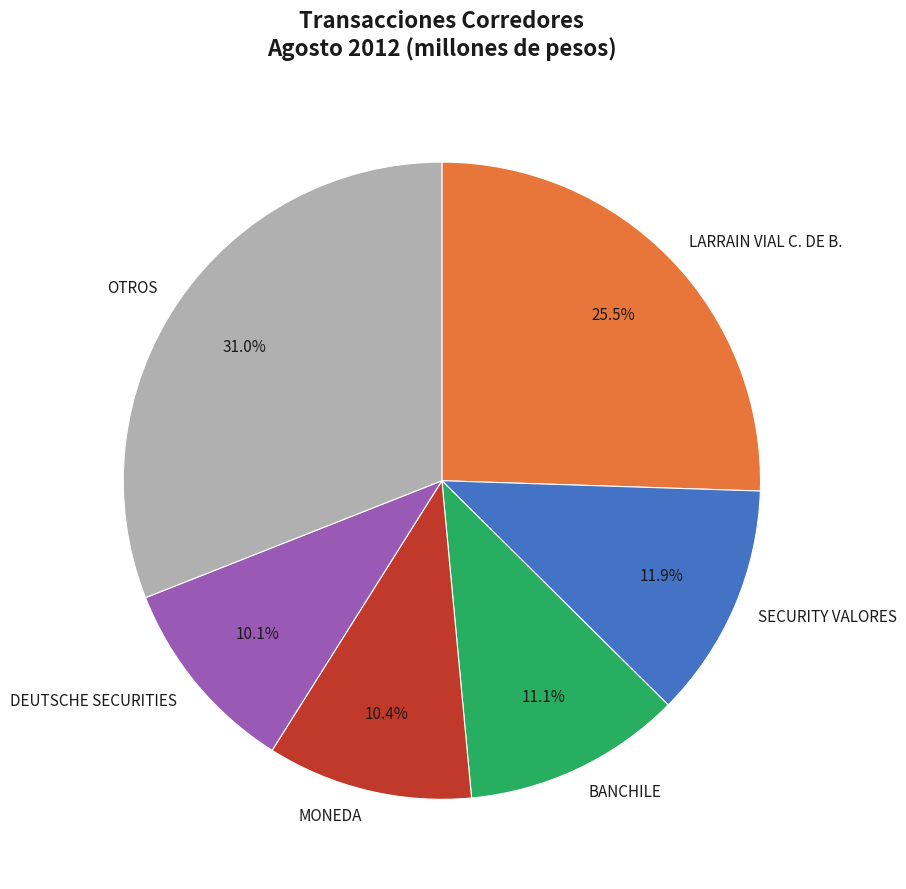

To the nearest percent, what is the average slice percentage?

17%